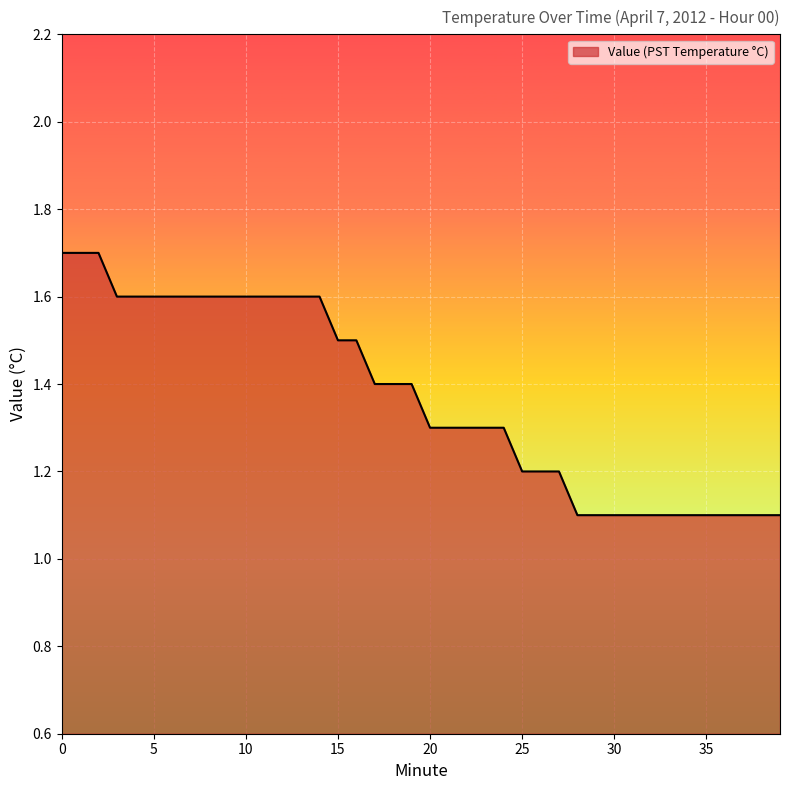

What is the minimum value shown in the chart?

1.1